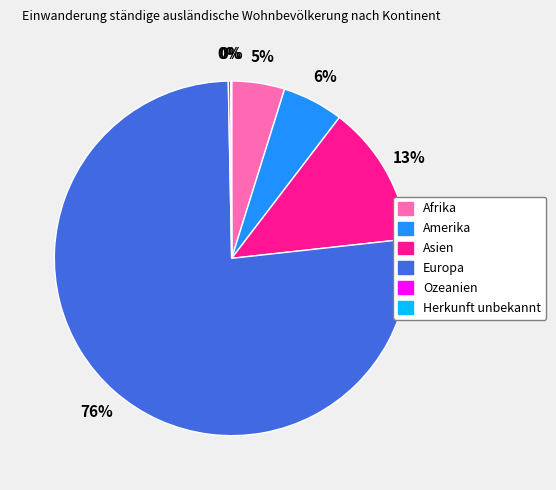

Between Europa and Amerika, which is larger?

Europa